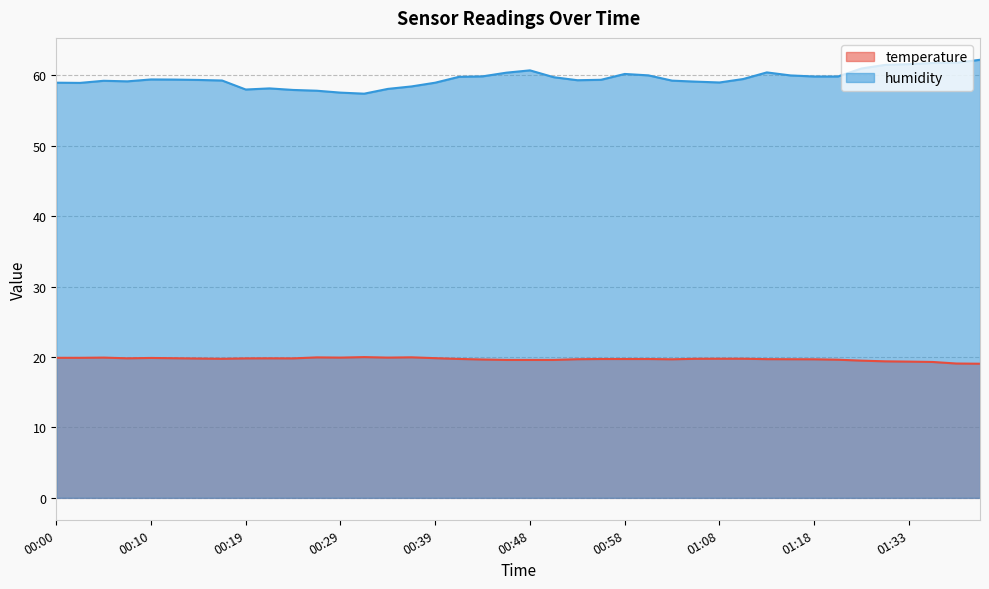

What are all the series names shown in the legend?

temperature, humidity